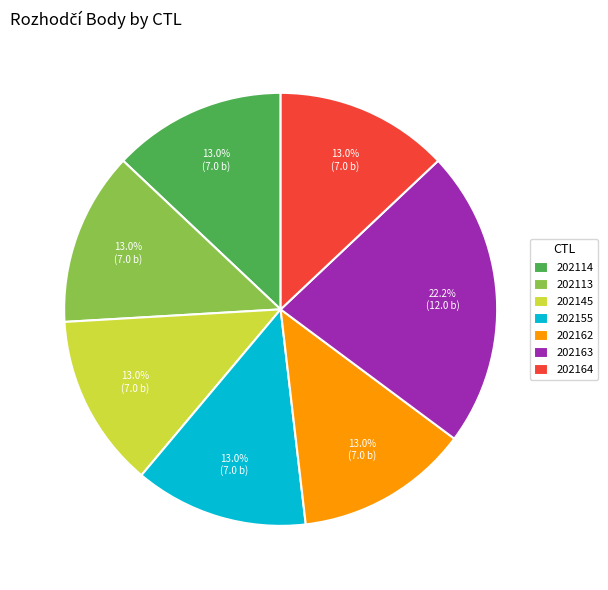

Which slice is the largest?

202163